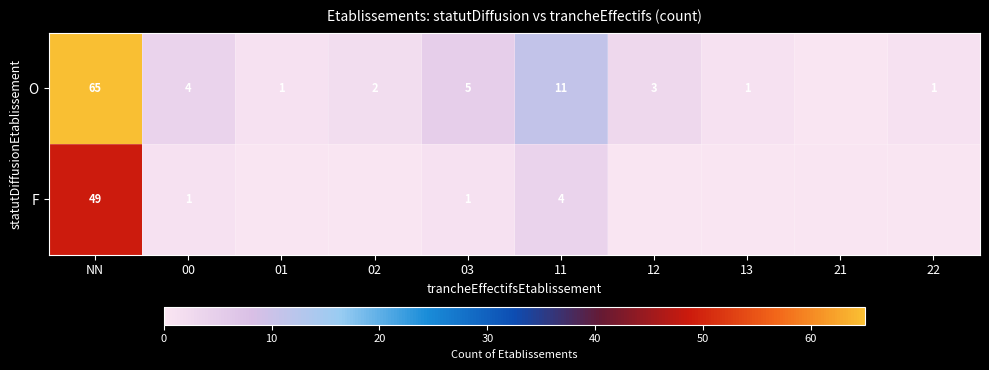

True or false: O has a value of 3 at 12.

True